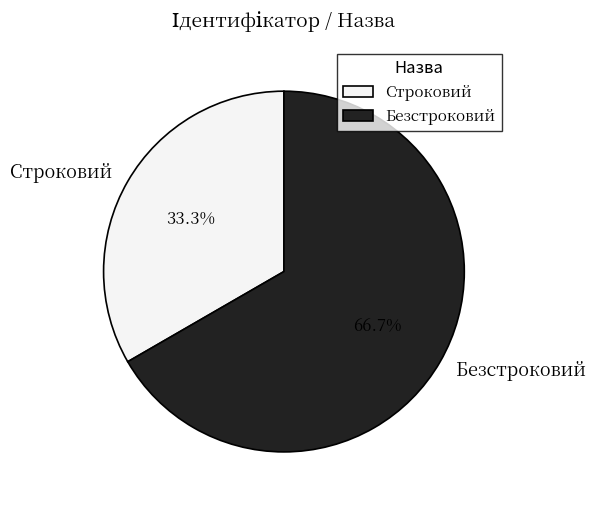

True or false: Строковий accounts for 26% of the total.

False